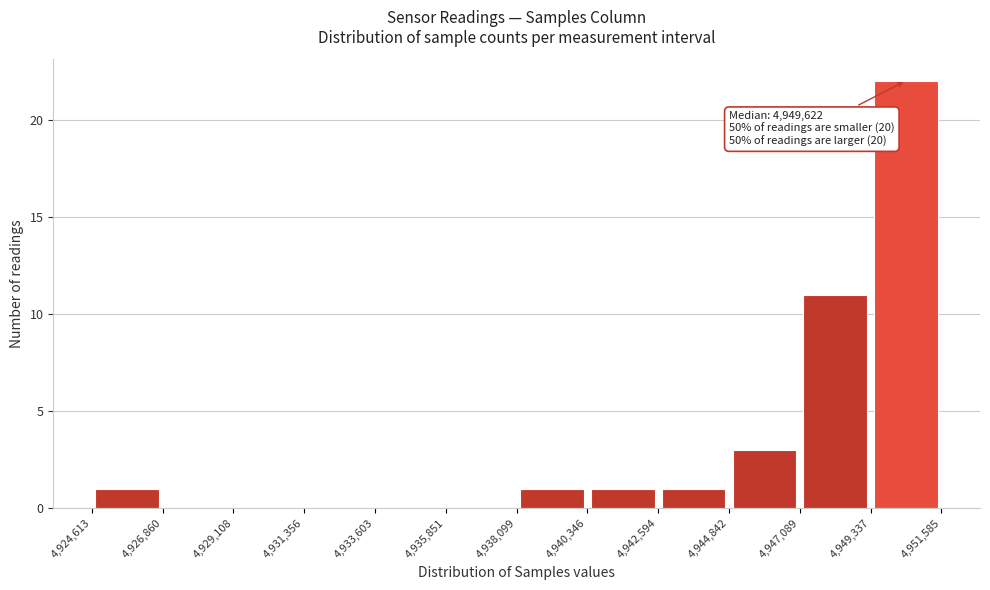

Over which range of the x-axis is the bar tallest?

4,949,337 to 4,951,585